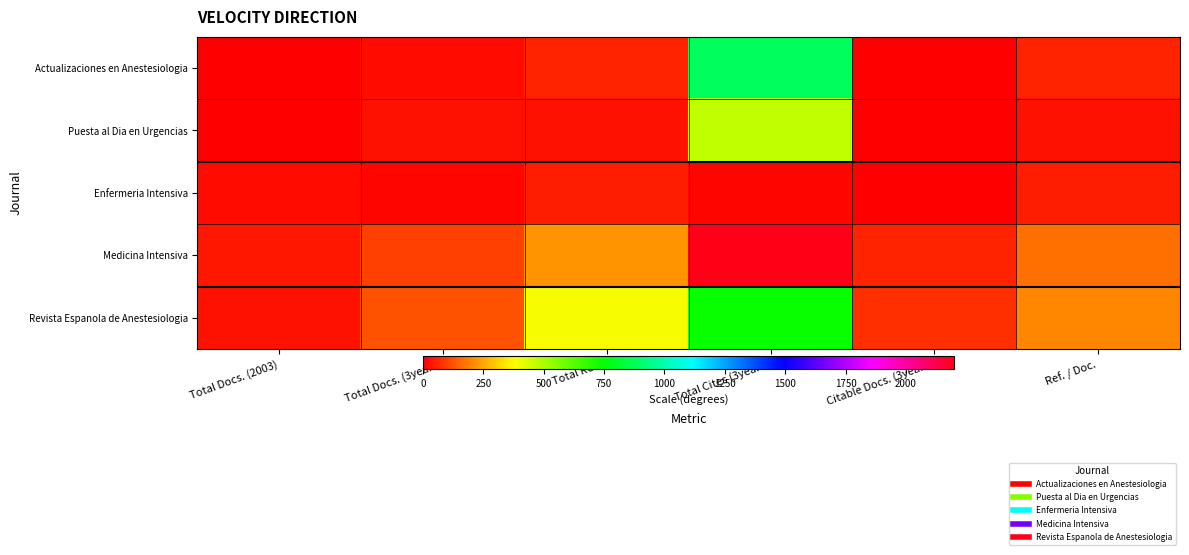

At which category is the sum across all series the highest?

Total Cites (3years)